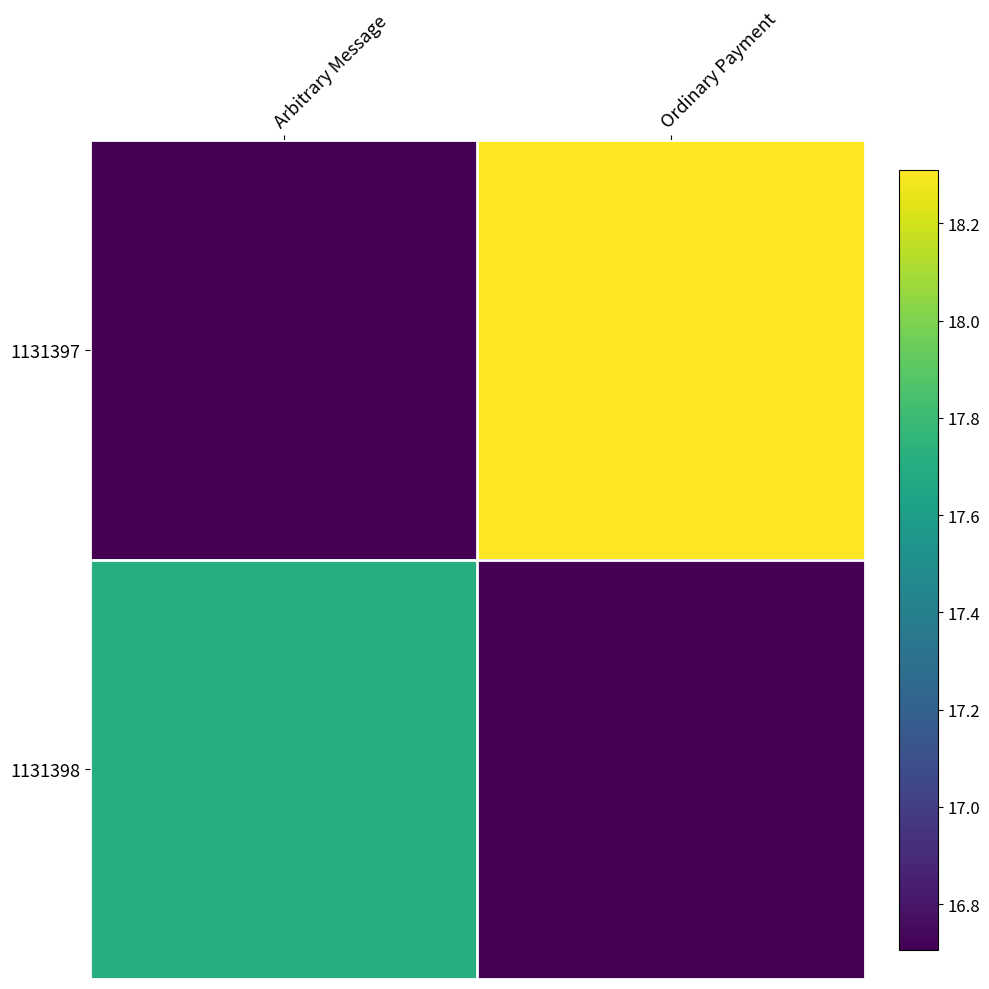

What is the difference between the highest and lowest values at Arbitrary Message?

1.0